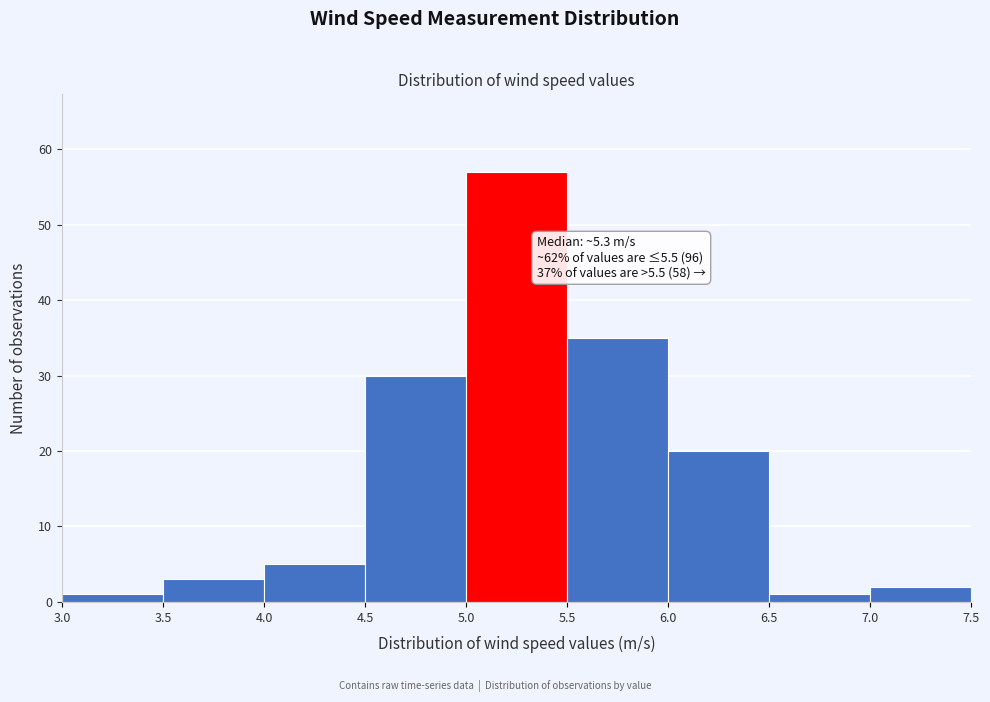

Over which range of the x-axis is the bar tallest?

5.0 to 5.5